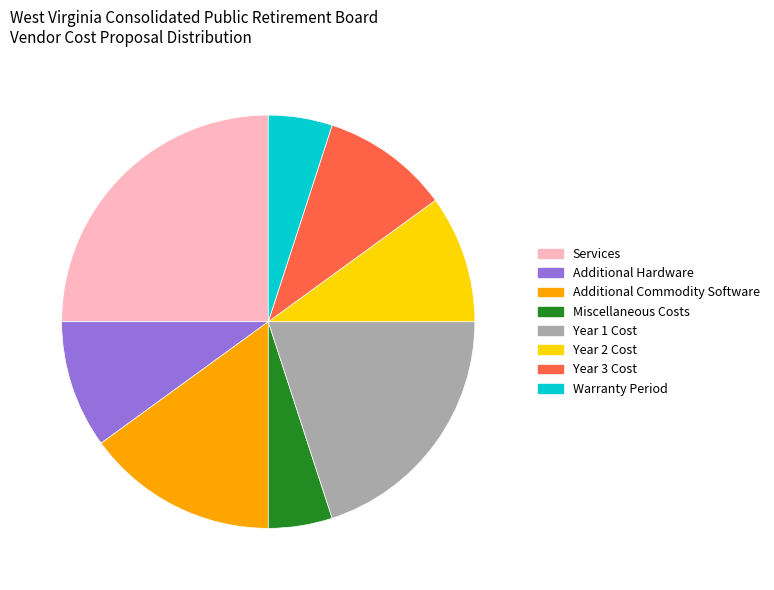

What is the largest slice in the pie chart?

Services